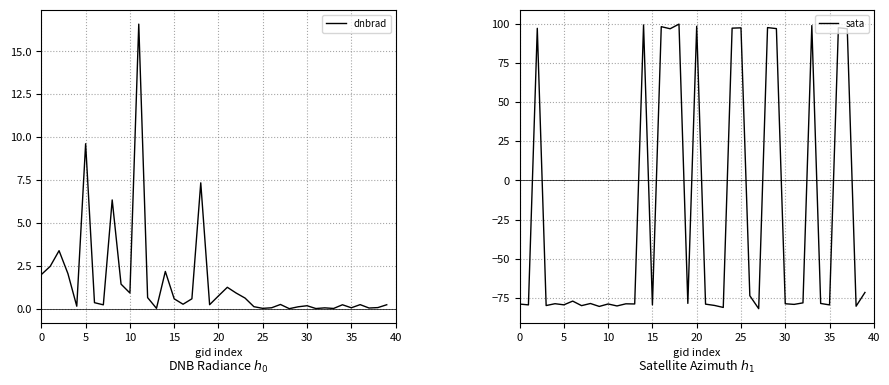

The sata series shows -22.8 at 13. True or false?

False